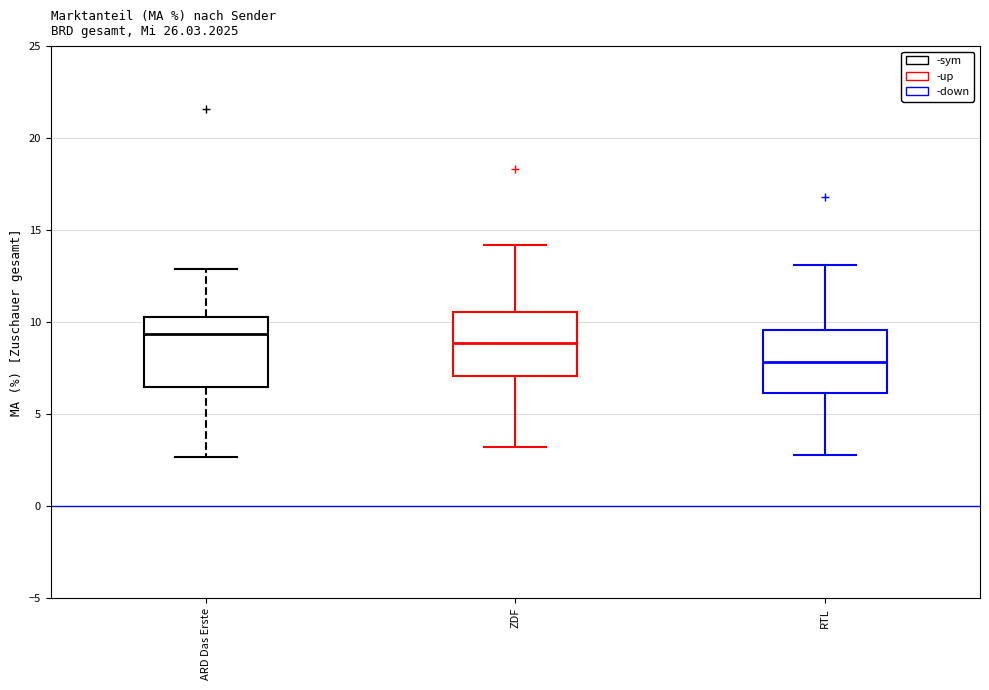

Reading left to right, transcribe this box plot: for each box, give where its median line is, the range the box spans, and where its two whiskers end, as read against the y-axis. The values are not printed on the chart, so give them approximately, as read against the axis.

ARD Das Erste: median 9.5, box 6.5 to 10.5, whiskers 2.5 to 13.0
ZDF: median 9.0, box 7.0 to 10.5, whiskers 3.0 to 14.0
RTL: median 8.0, box 6.0 to 9.5, whiskers 3.0 to 13.0